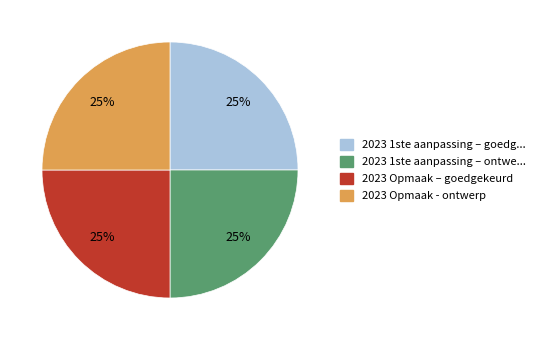

To the nearest percent, what is the average slice percentage?

25%